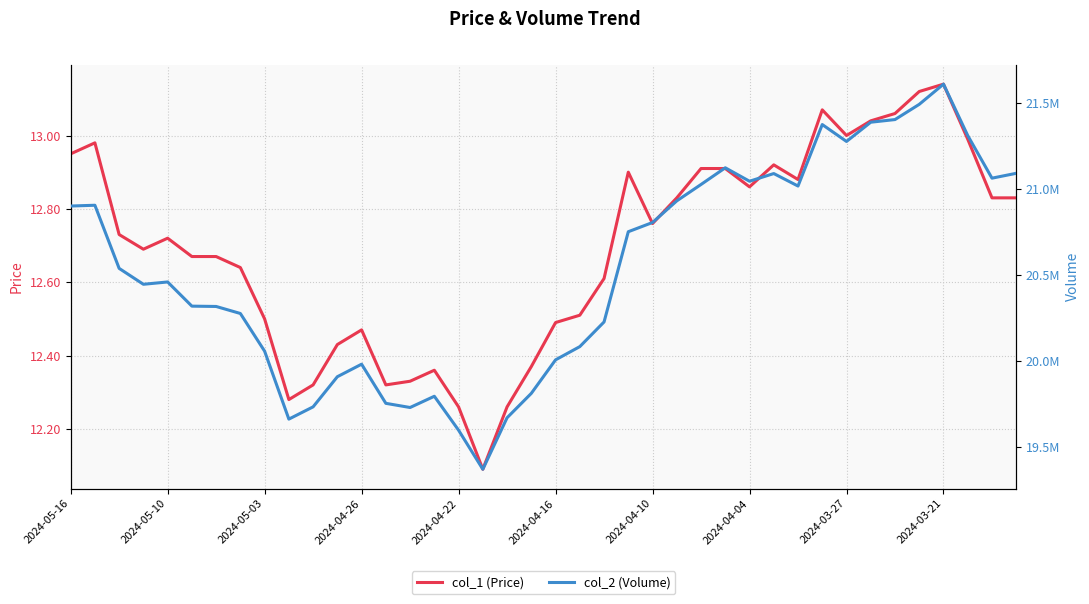

Which series has the largest total across all categories?

col_2 (Volume)